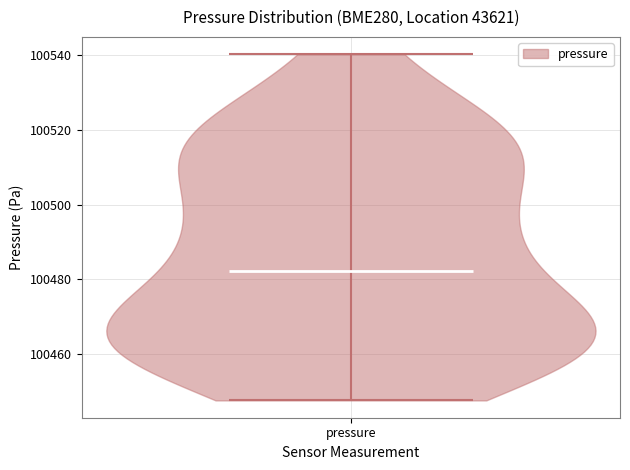

What is the highest point the violin for pressure reaches on the y-axis? The values are not printed on the chart, so give them approximately, as read against the axis.

100540